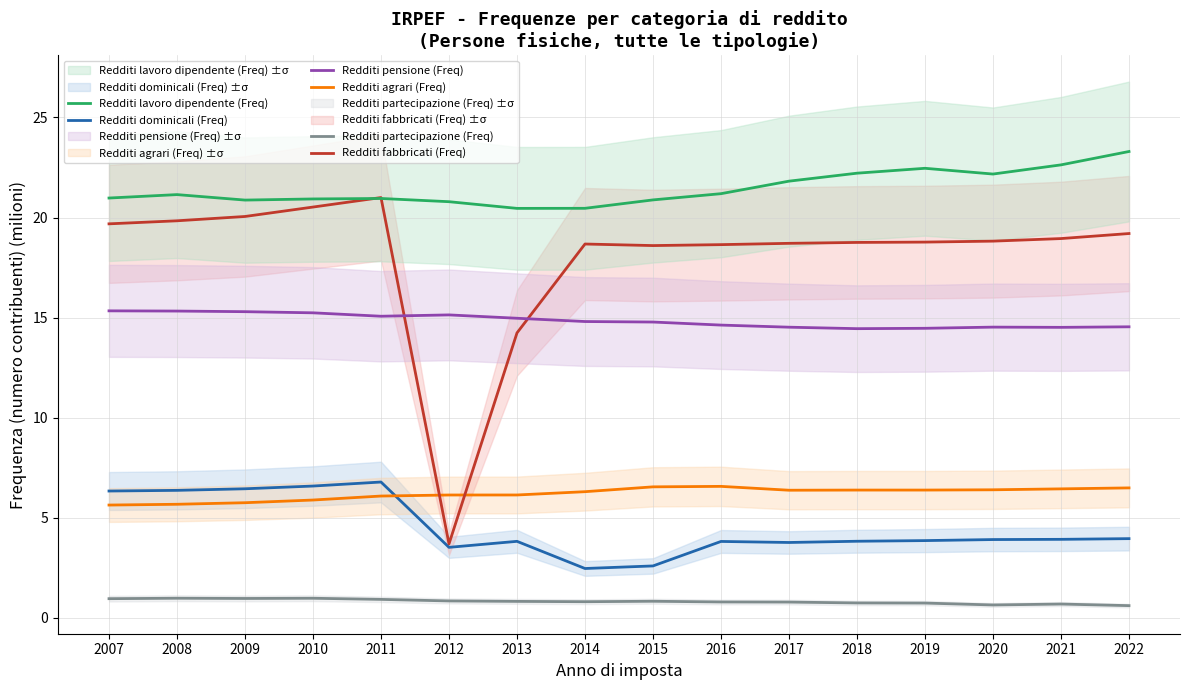

Is the value of Redditi dominicali (Freq) at 2021 greater than the value of Redditi partecipazione (Freq) at 2010?

Yes